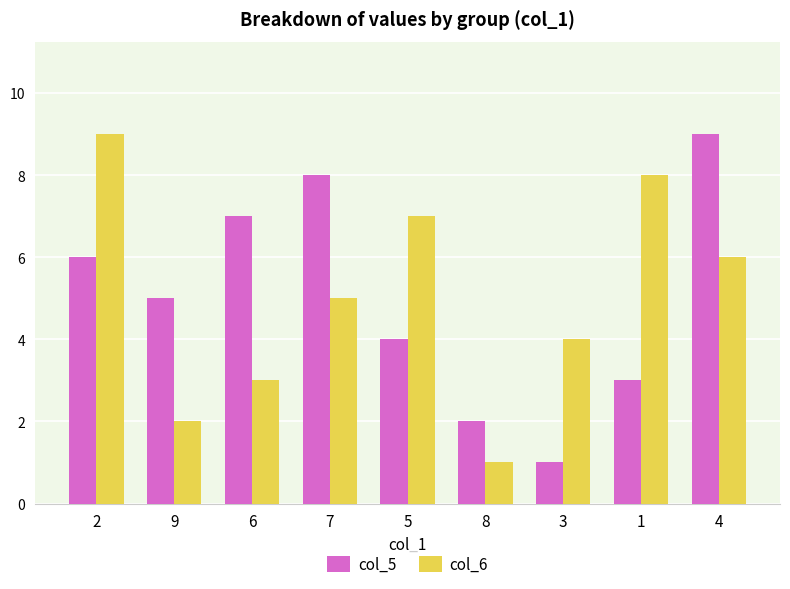

Is the value of col_5 at 3 greater than the value of col_6 at 4?

No